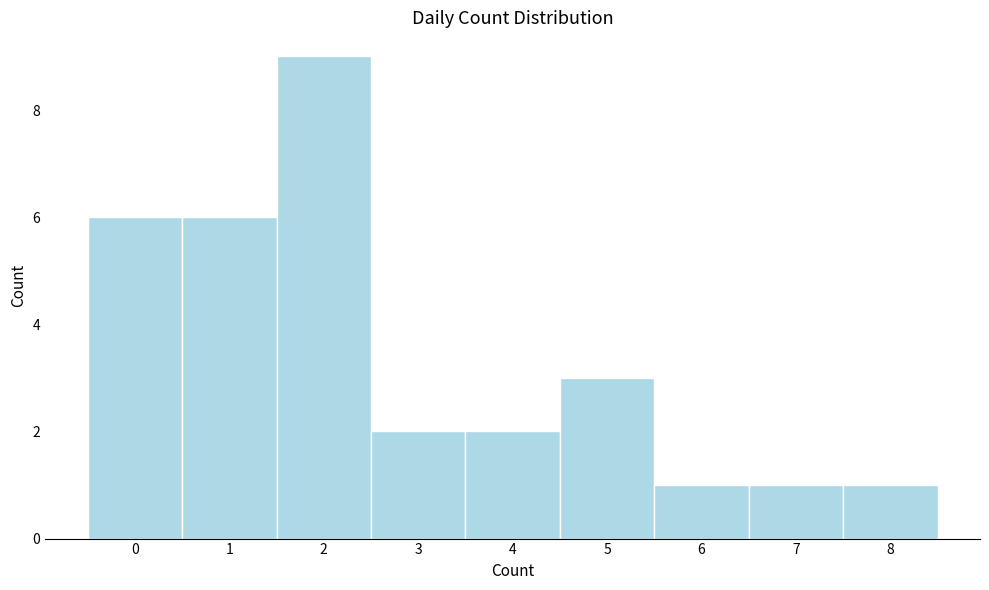

Reading left to right, list every bar in this chart as the range it spans on the x-axis followed by its height. The values are not printed on the chart, so give them approximately, as read against the axis.

-0.5 to 0.5: 6
0.5 to 1.5: 6
1.5 to 2.5: 9
2.5 to 3.5: 2
3.5 to 4.5: 2
4.5 to 5.5: 3
5.5 to 6.5: 1
6.5 to 7.5: 1
7.5 to 8.5: 1